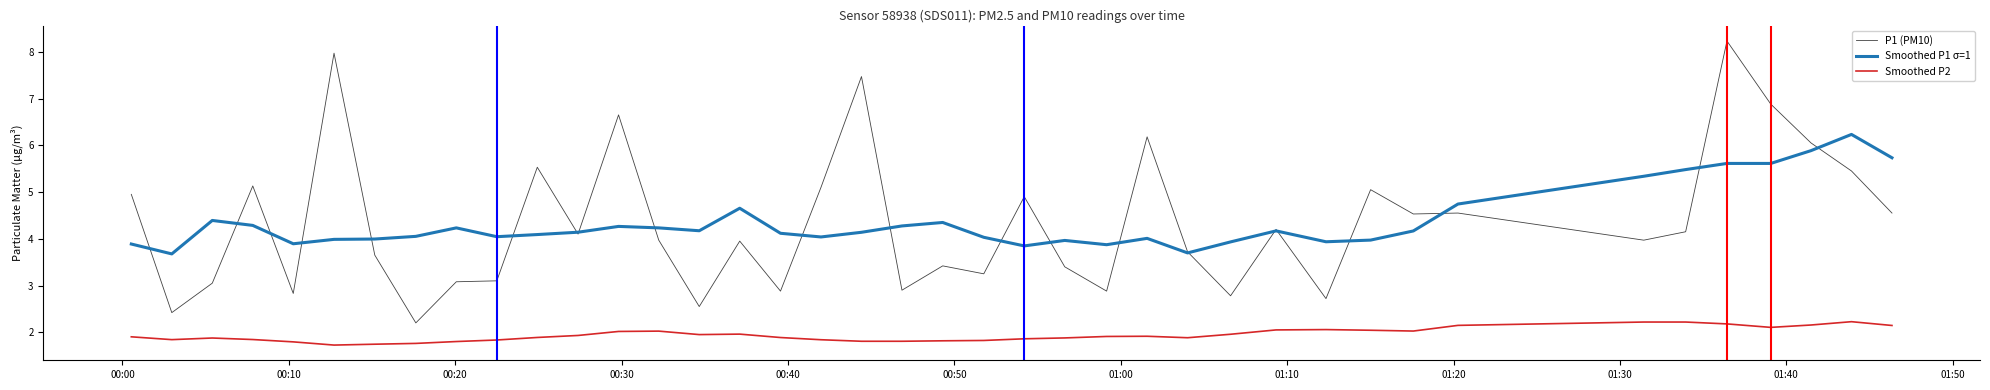

What are all the series names shown in the legend?

P1 (PM10), Smoothed P1 σ=1, Smoothed P2